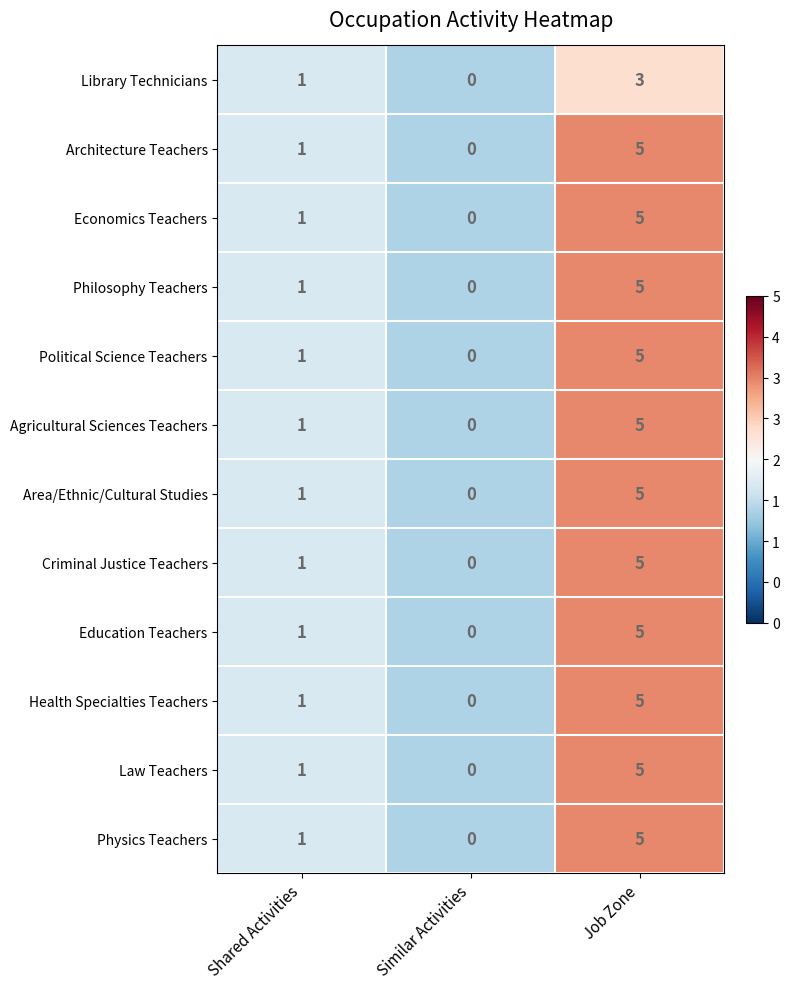

What is the difference between the highest and lowest values at Job Zone?

2